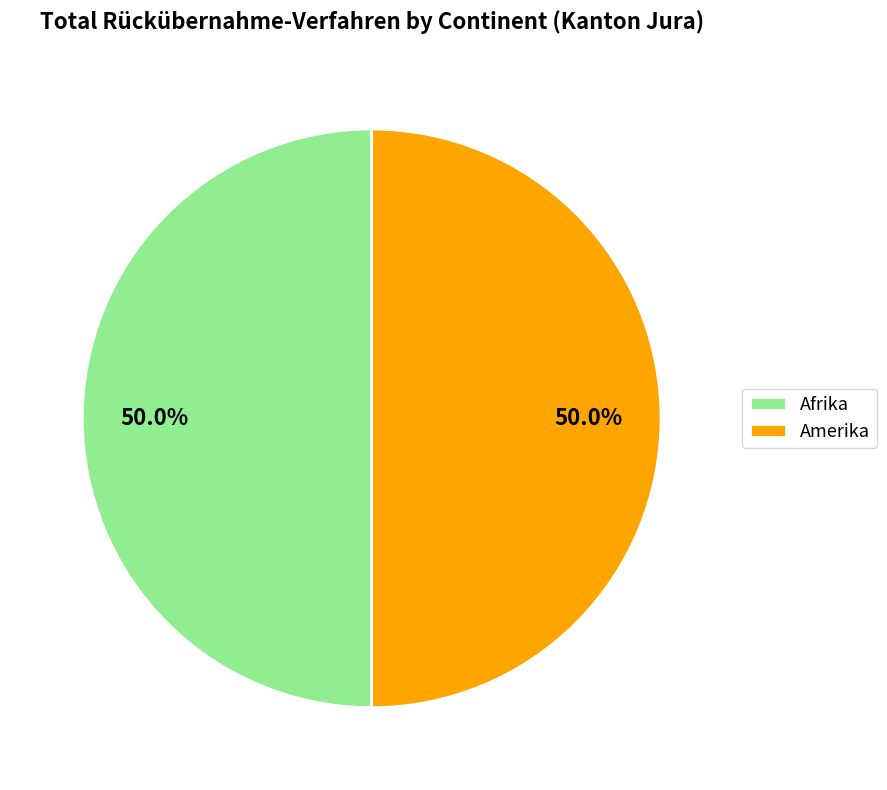

What portion of the pie excludes Amerika?

50.0%